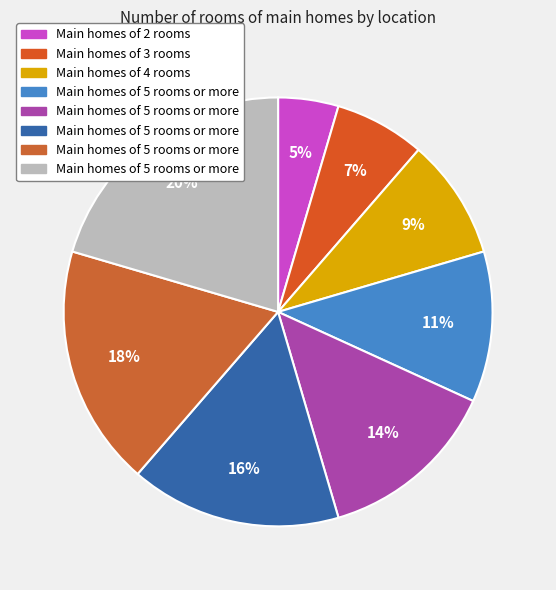

Count the number of slices in the pie.

8